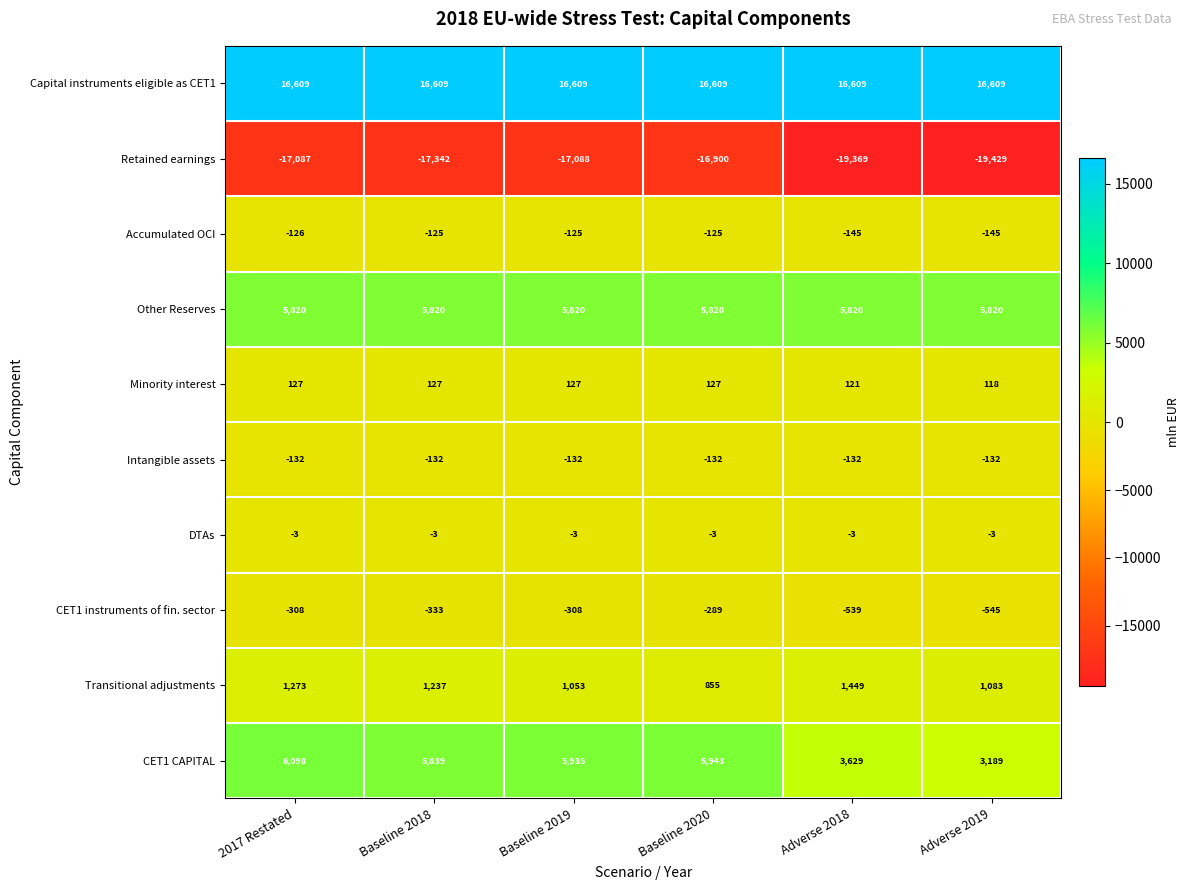

What is the total value across all series at 2017 Restated?

12271